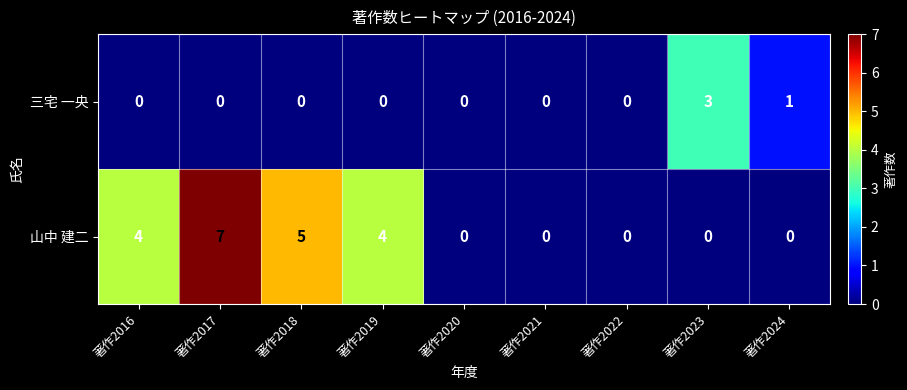

Reading left to right, extract all data points from this chart.

三宅 一央: 0	0	0	0	0	0	0	3	1
山中 建二: 4	7	5	4	0	0	0	0	0